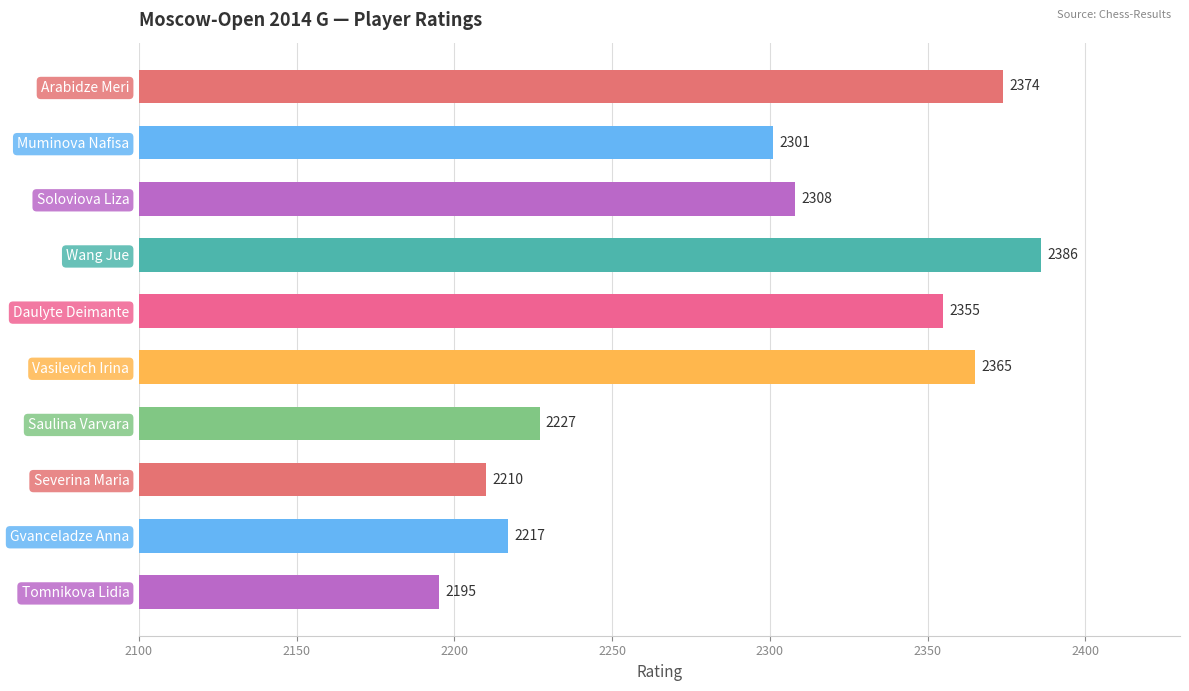

Count the number of data series in this chart.

1